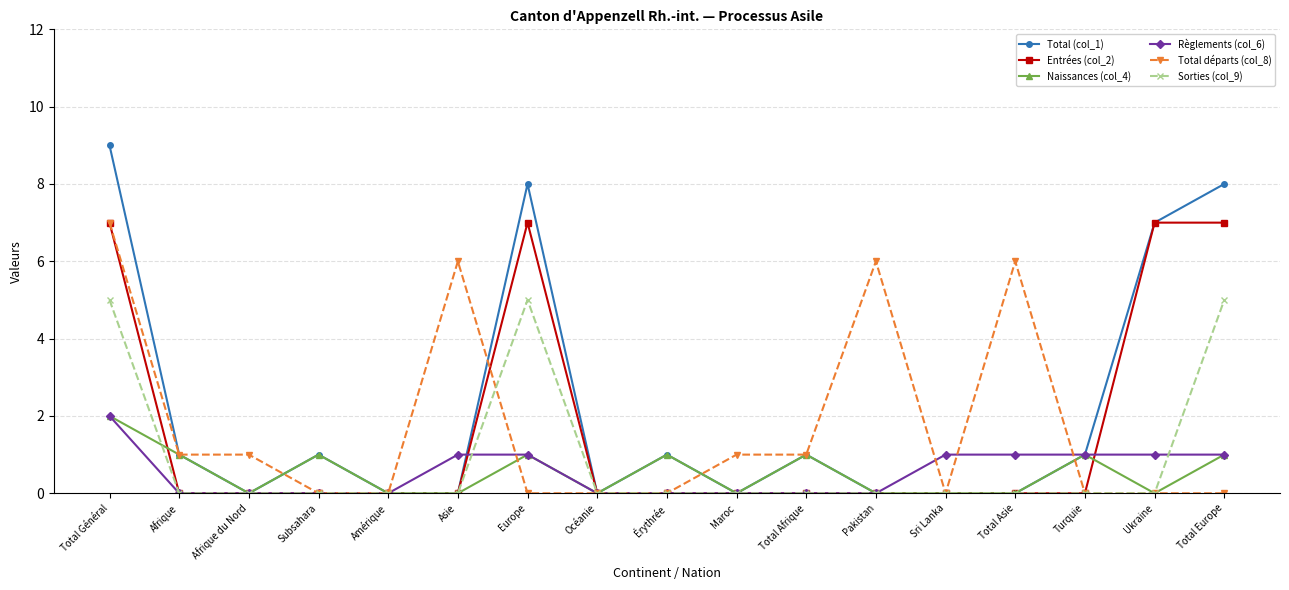

What is the sum of all Sorties (col_9) values?

15